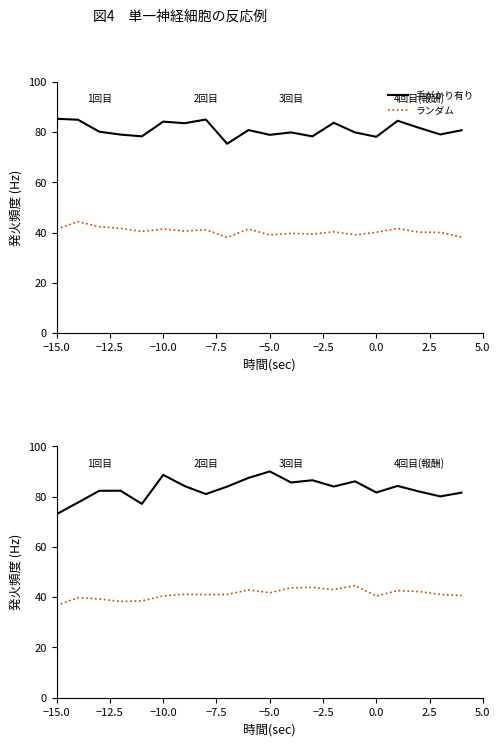

What is the highest value of the P2 (ランダム) series?

44.6